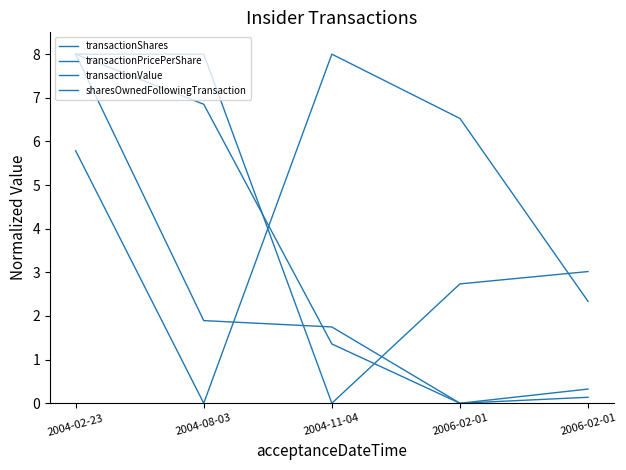

Is this an area chart (filled region under the line)?

No